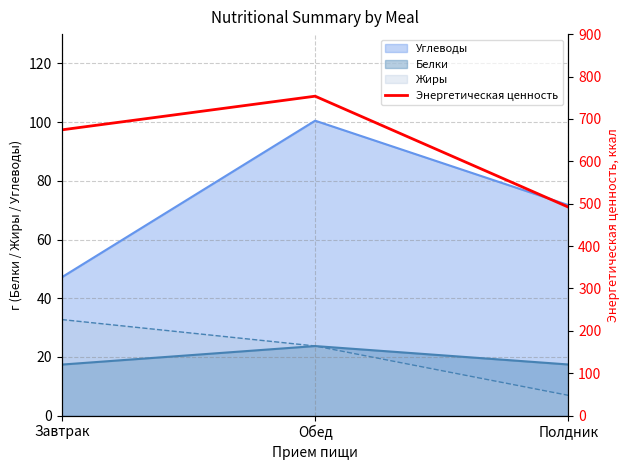

Rank the categories by value from lowest to highest.

Полдник, Завтрак, Обед